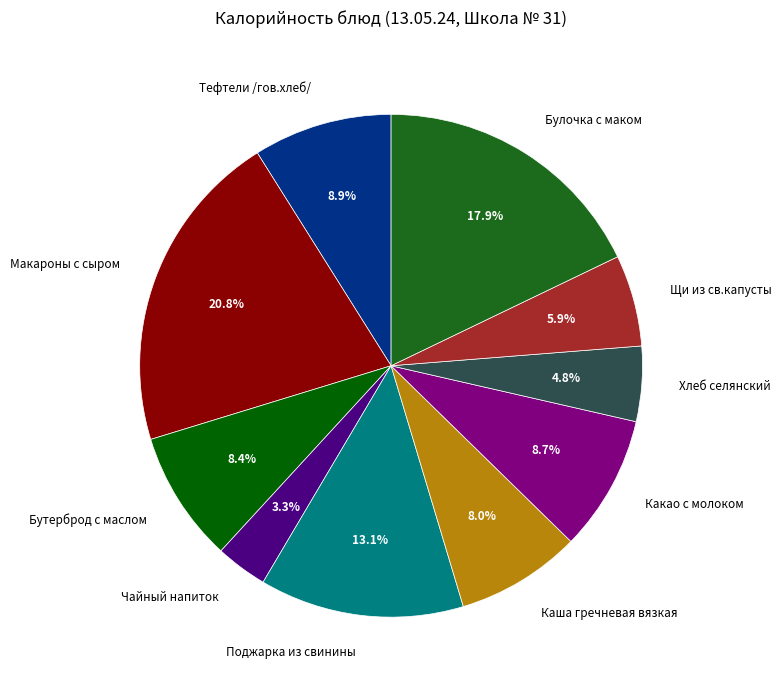

Combined, do Макароны с сыром and Хлеб селянский account for over 50%?

No